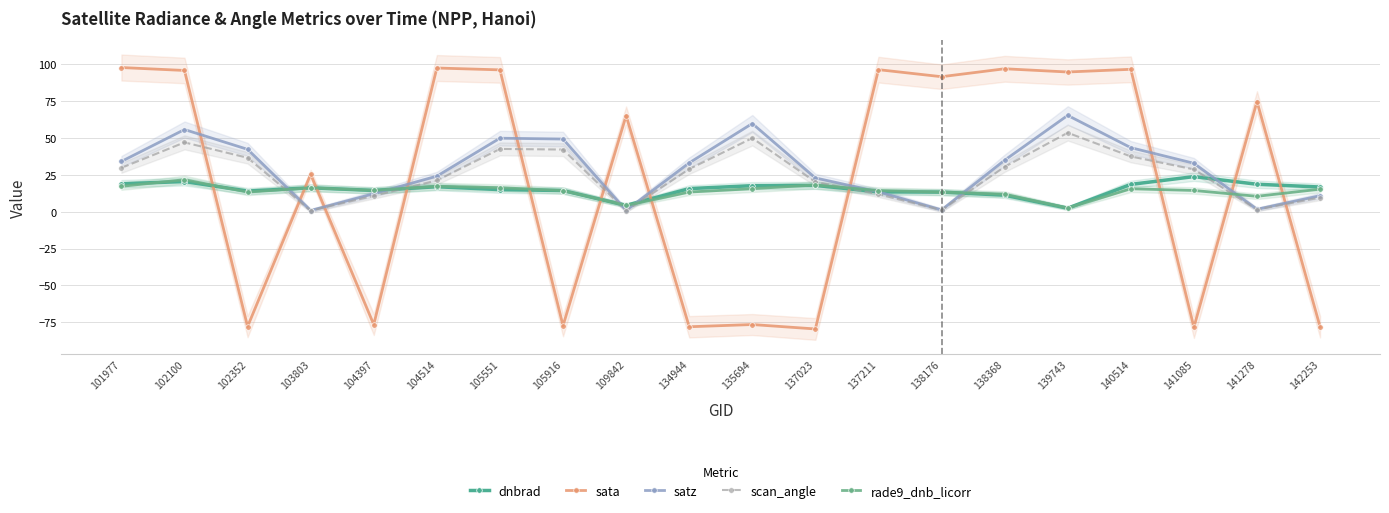

What is the value of the satz point at the 3rd from the left?

42.3